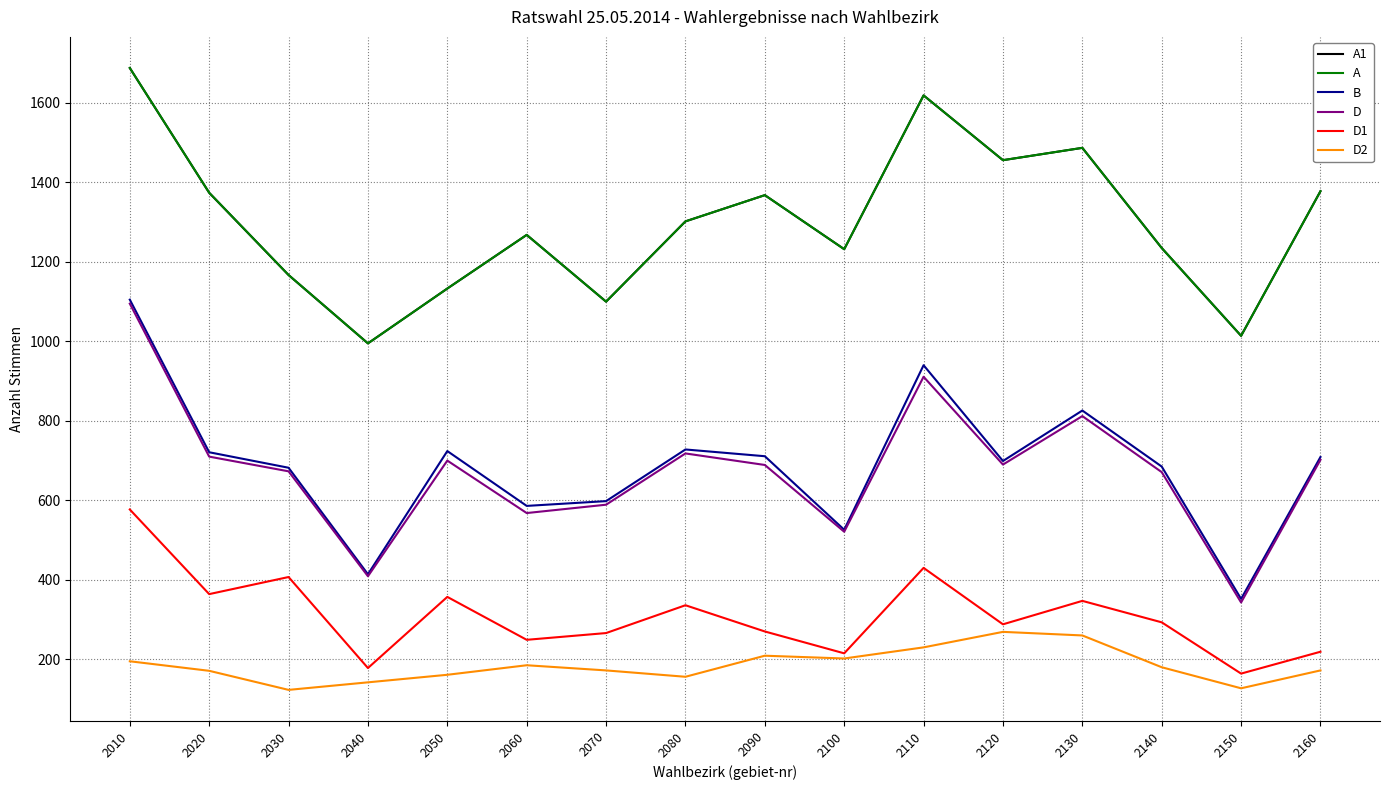

Which category has the highest value in the D series?

2010